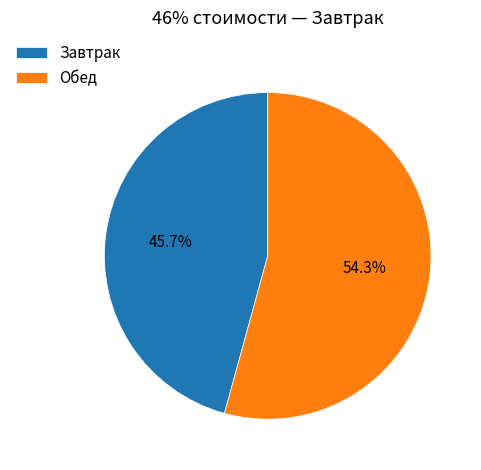

To the nearest percent, what is the average slice percentage?

50%